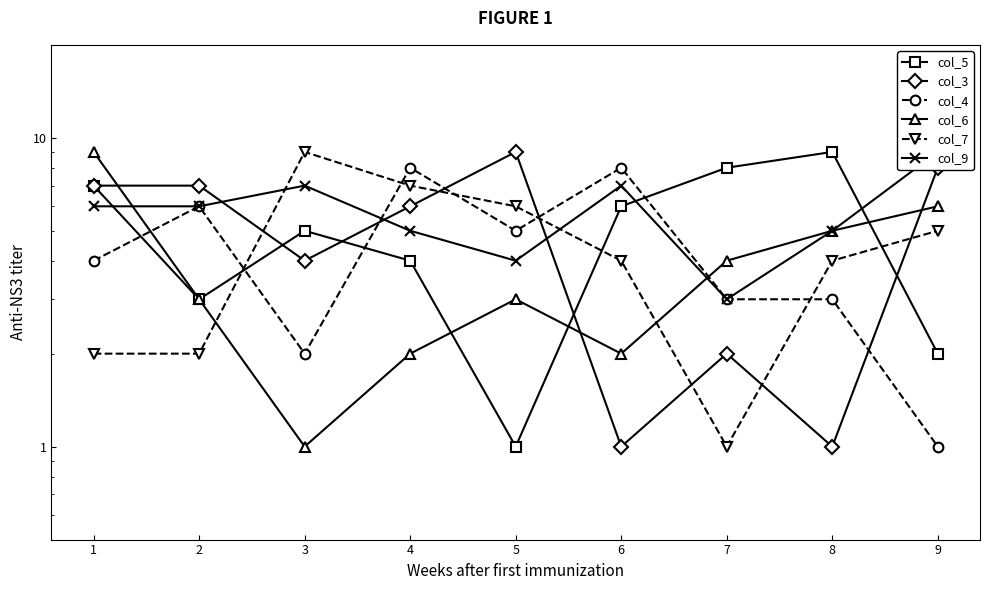

In col_9, how many points are lower than both neighbors (excluding endpoints)?

2